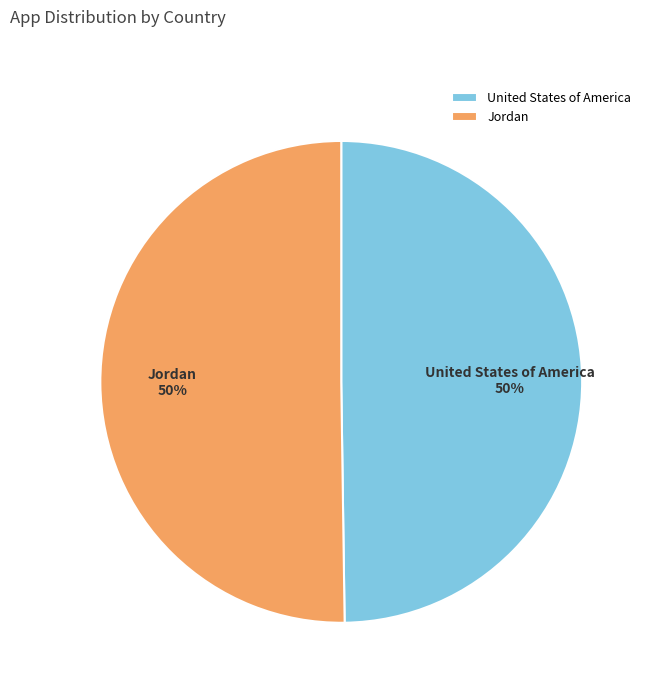

Approximately how many times larger is the value at Jordan compared to United States of America?

1.0